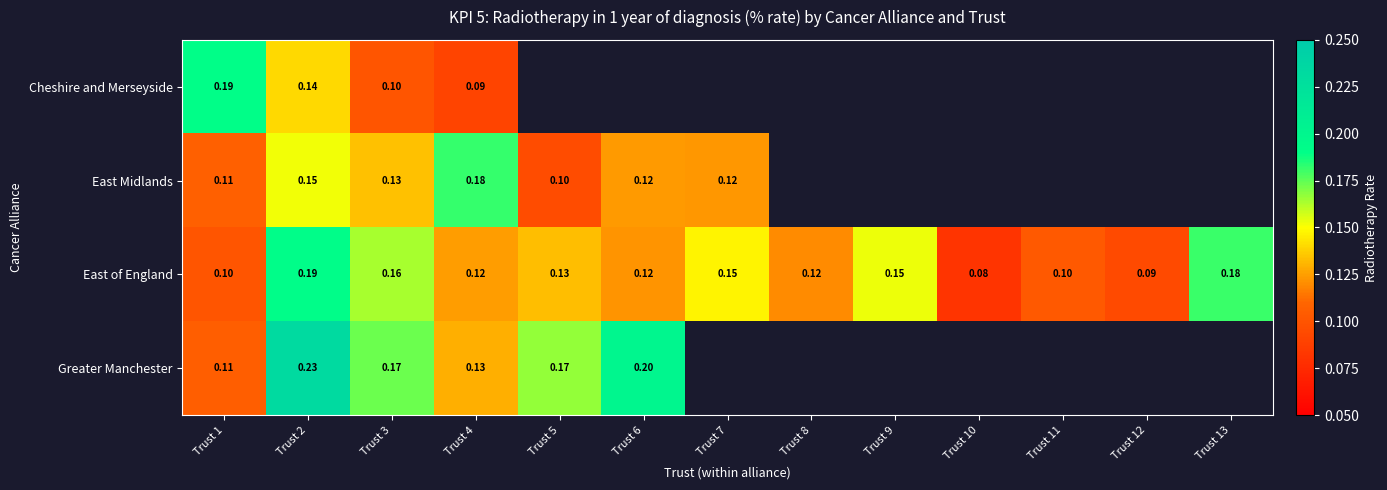

How many values in East Midlands are above zero?

7